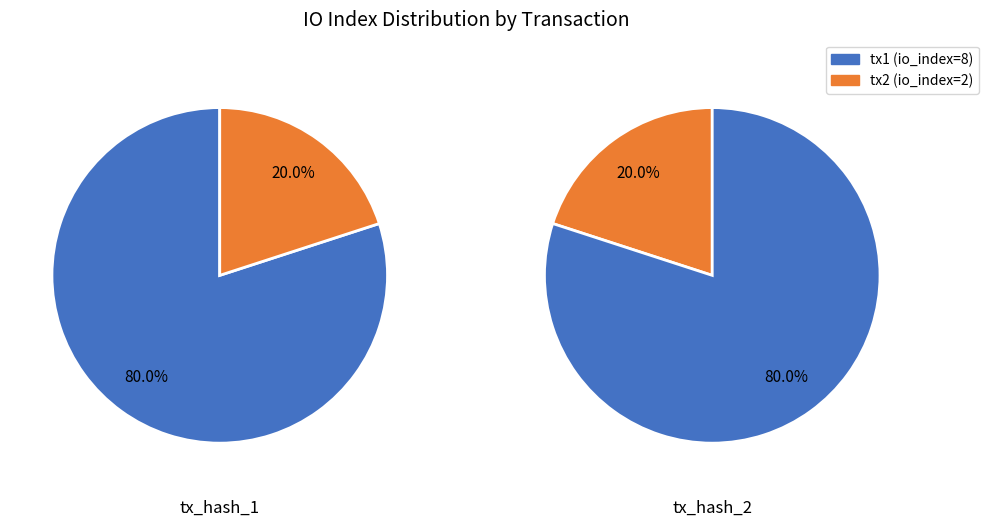

What percentage is the 0 slice, to the nearest percent?

80%